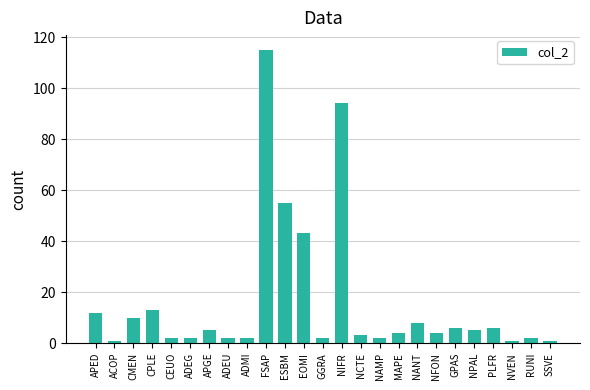

What is the greatest value displayed?

115